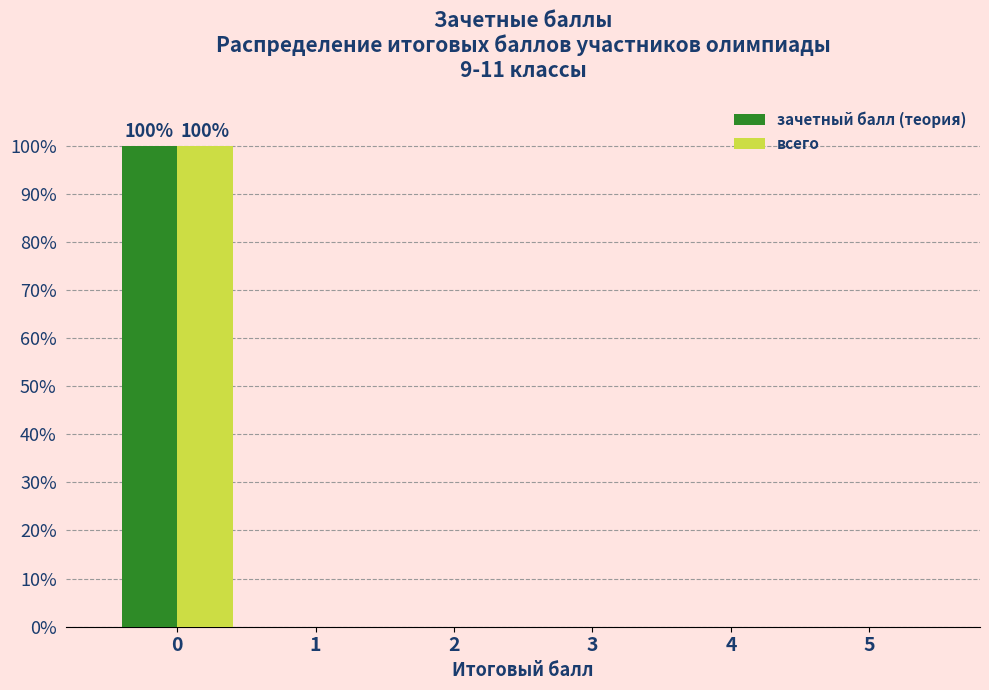

Reading right to left, transcribe all the data shown in this chart.

зачетный балл (теория): 5=0	4=0	3=0	2=0	1=0	0=100
всего: 5=0	4=0	3=0	2=0	1=0	0=100